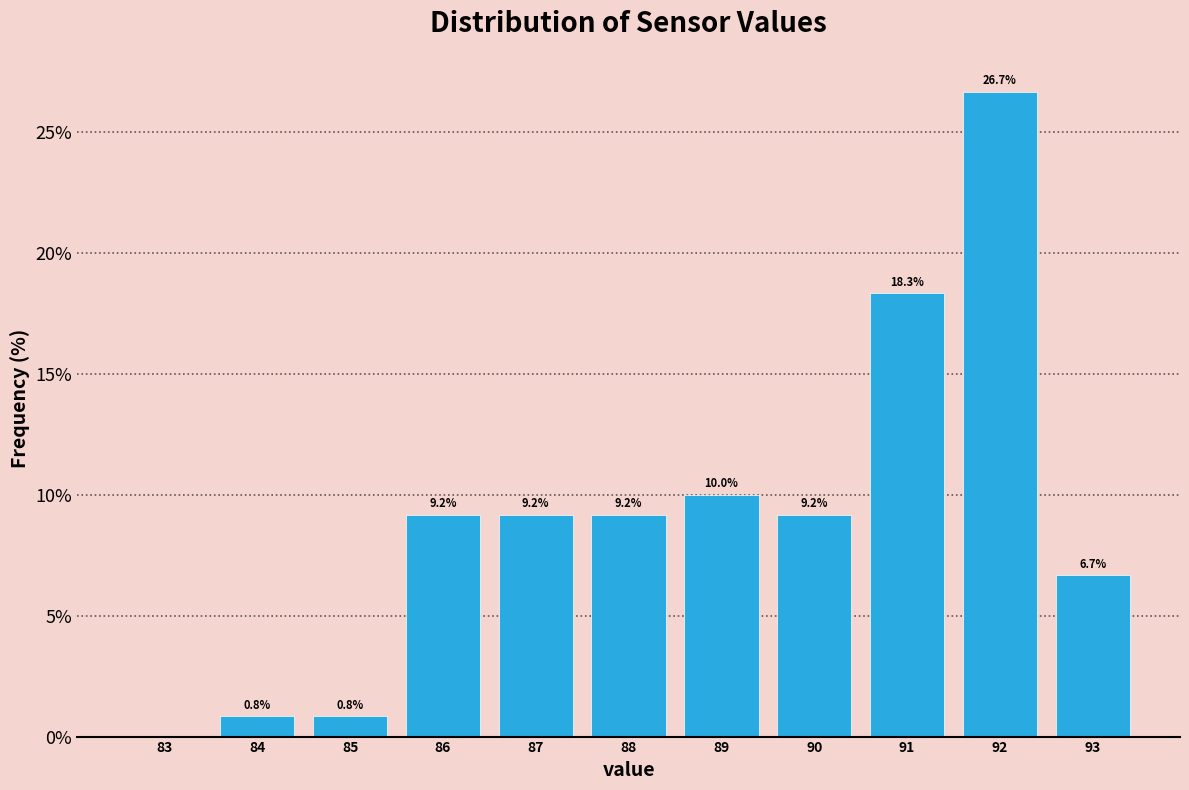

Which range on the x-axis has the tallest bar?

91.5 to 92.5